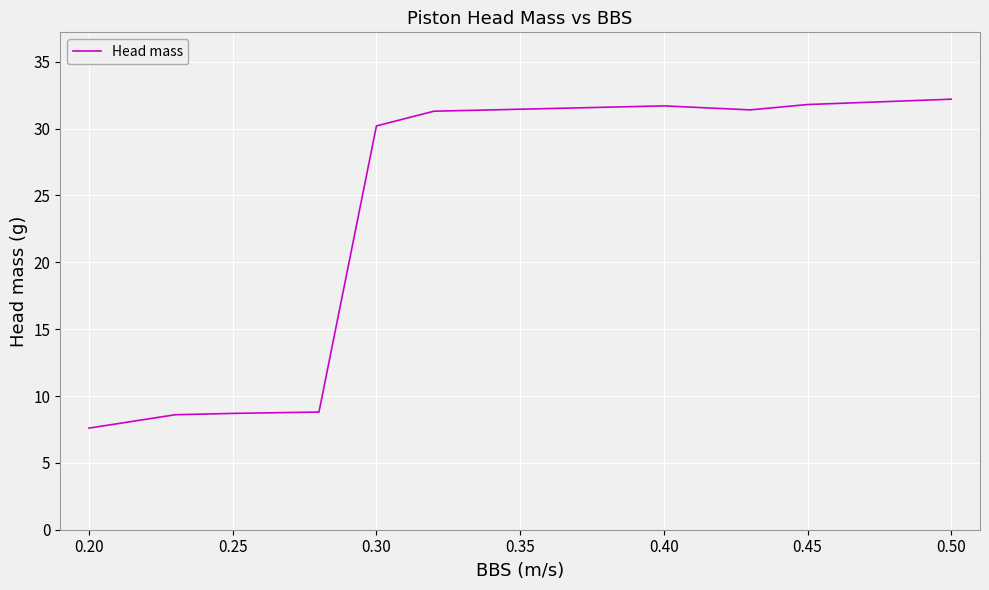

What is the smallest value displayed?

7.6